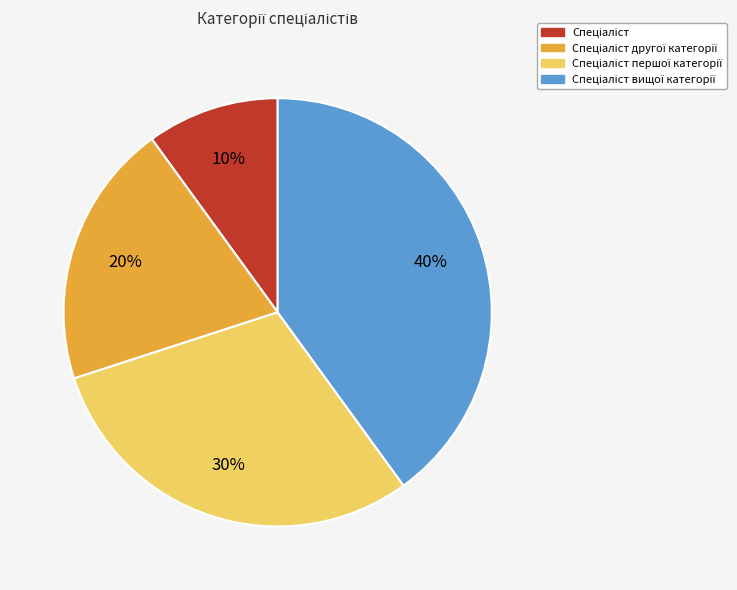

Is there a majority slice in this chart?

No